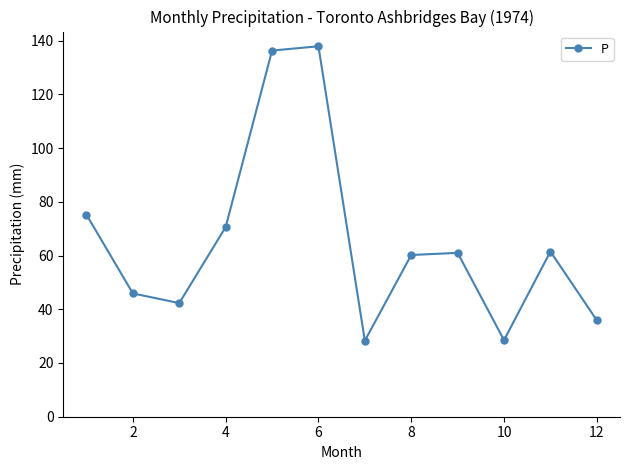

True or false: the data has more than 2 interior local peaks.

True